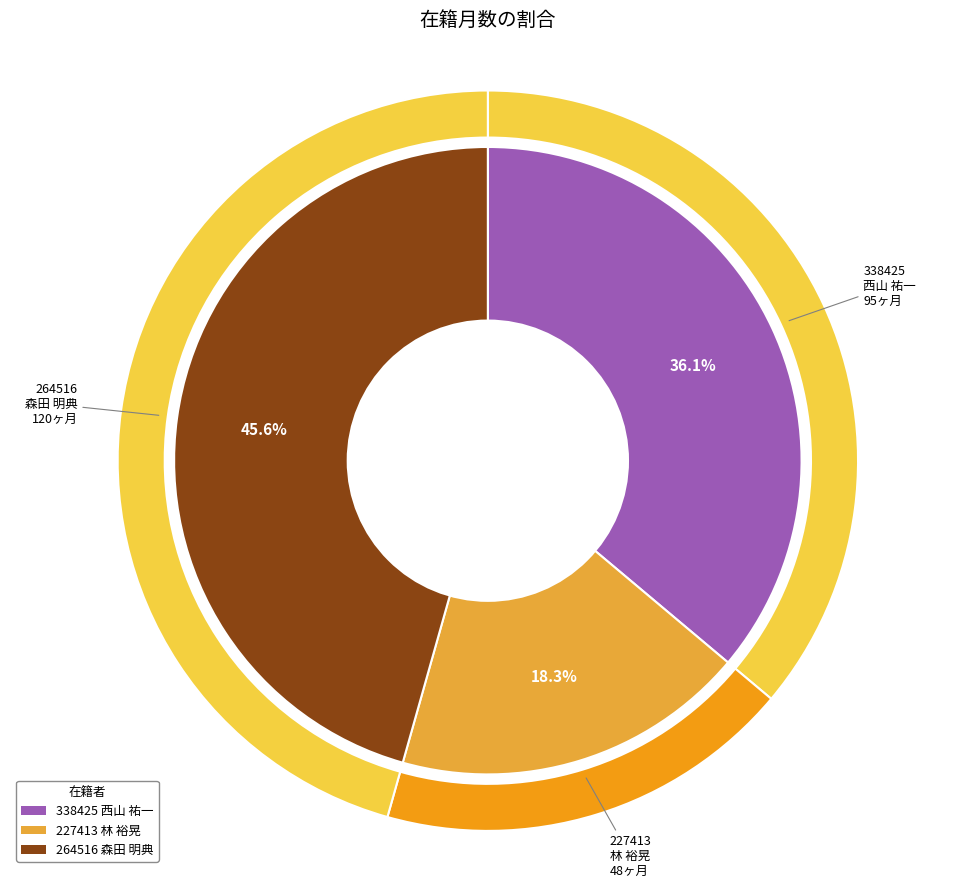

Count the number of slices in the pie.

3